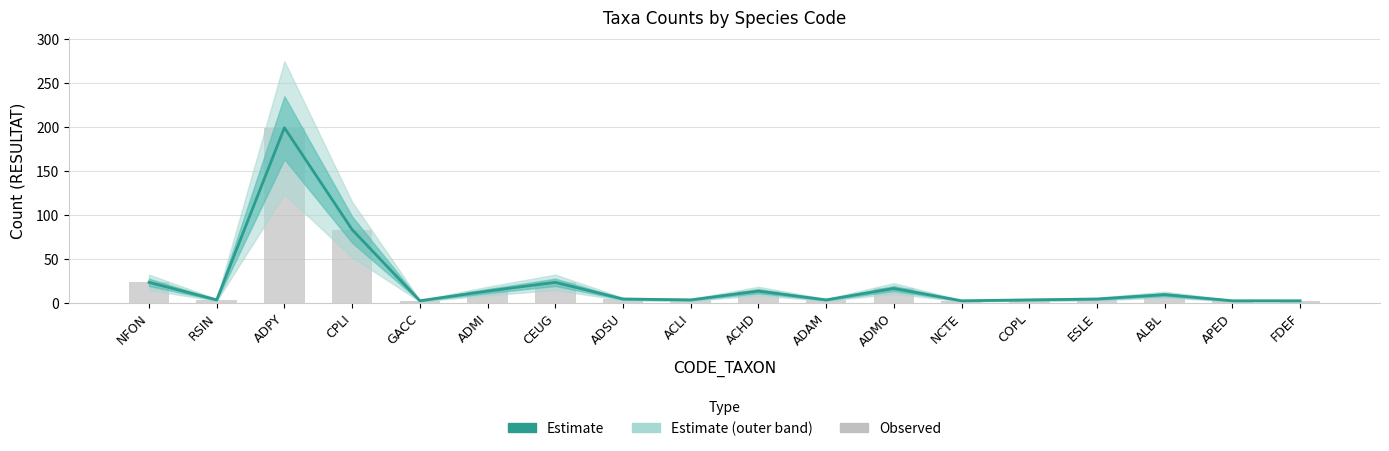

Rank the series at ESLE from lowest to highest value.

Estimate, Observed